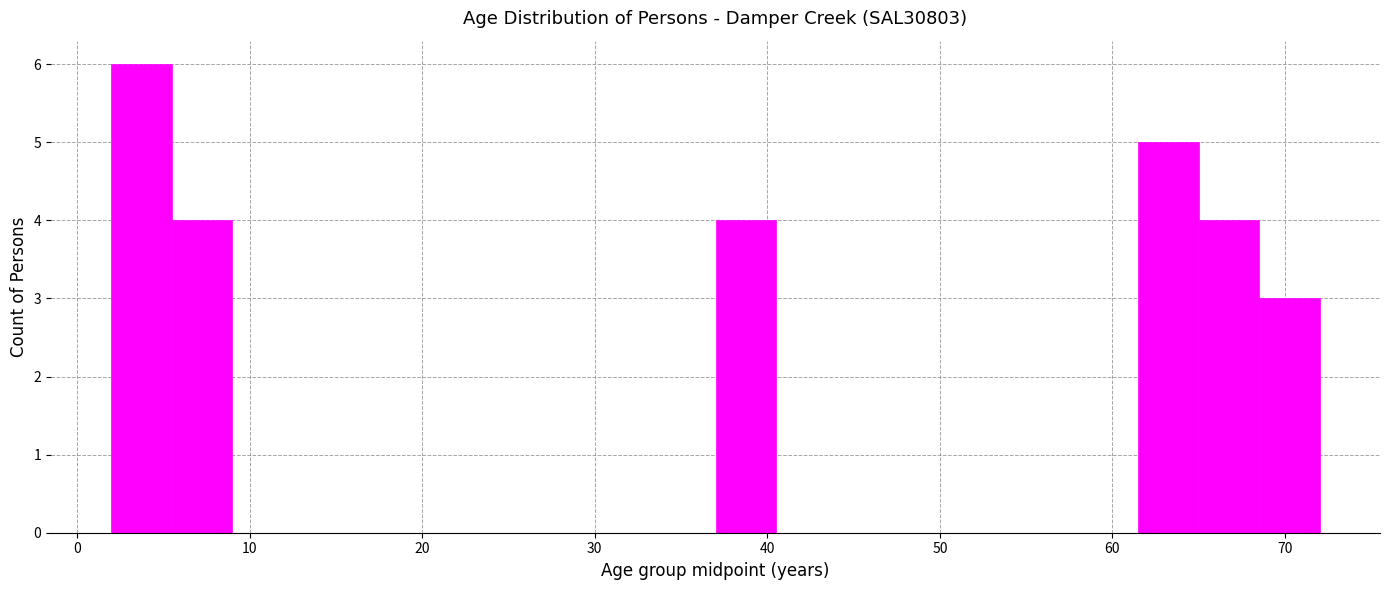

Read against the x-axis, roughly where is the centre of the tallest bar?

4